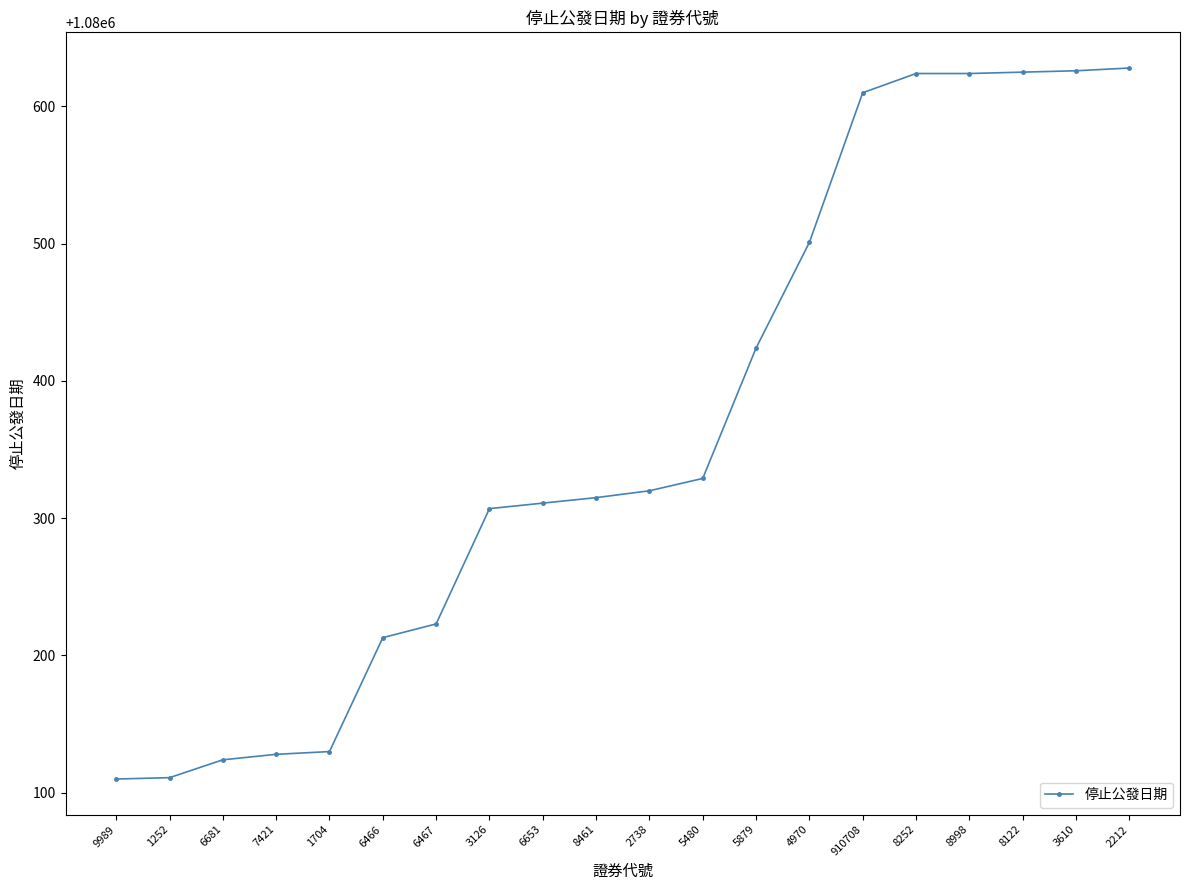

What is the approximate value at 1252?

1080111